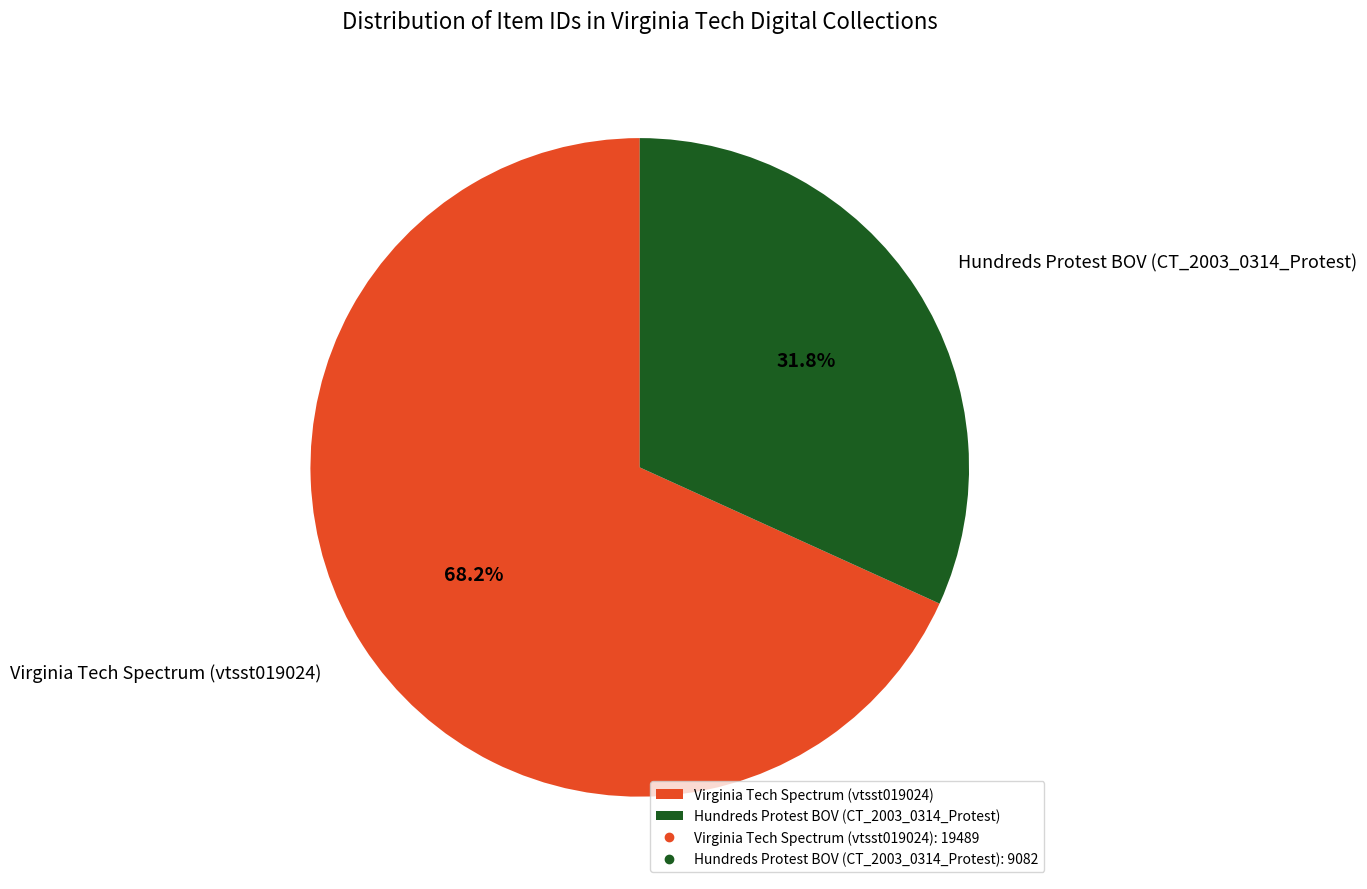

To the nearest percent, what is the difference between the Virginia Tech Spectrum (vtsst019024) and Hundreds Protest BOV (CT_2003_0314_Protest) slice percentages?

36%